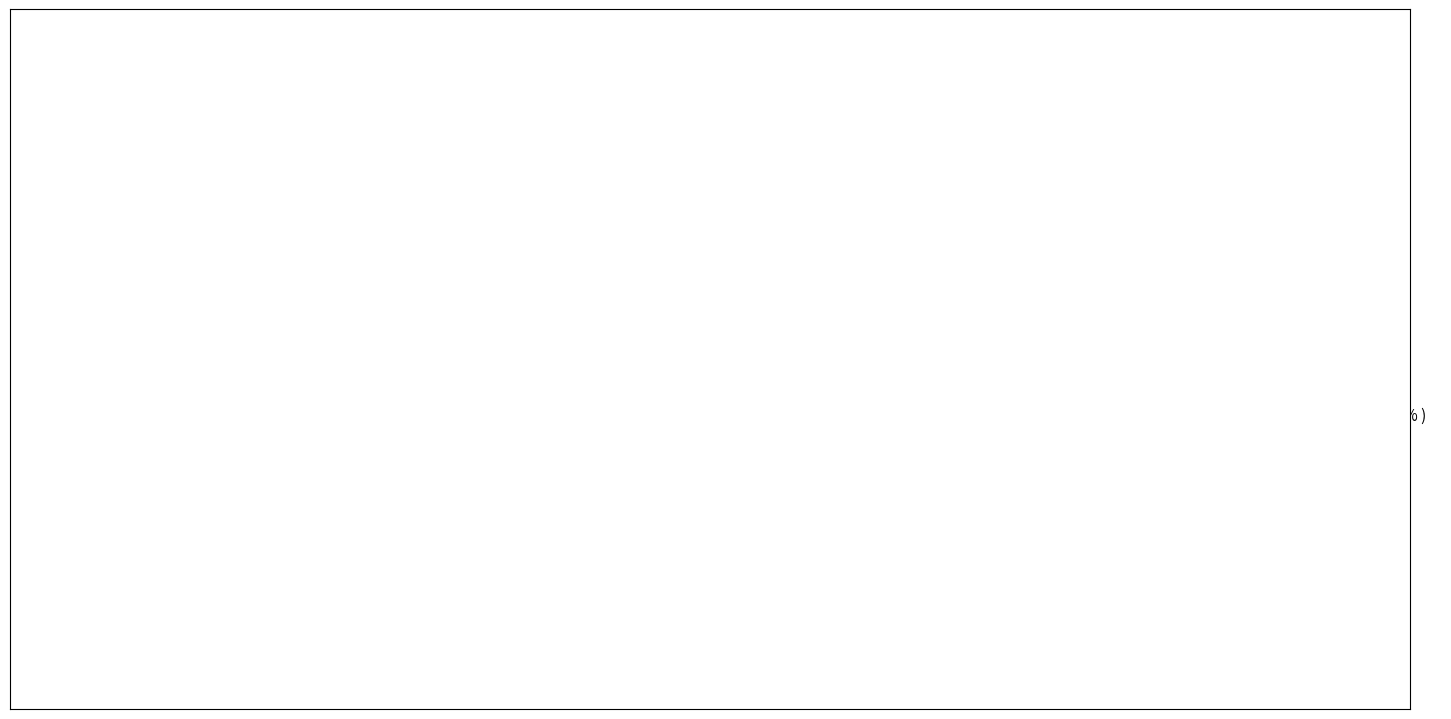

Combined, do Хлеб Пшеничный and Компот из смеси сухофруктов account for over 50%?

No